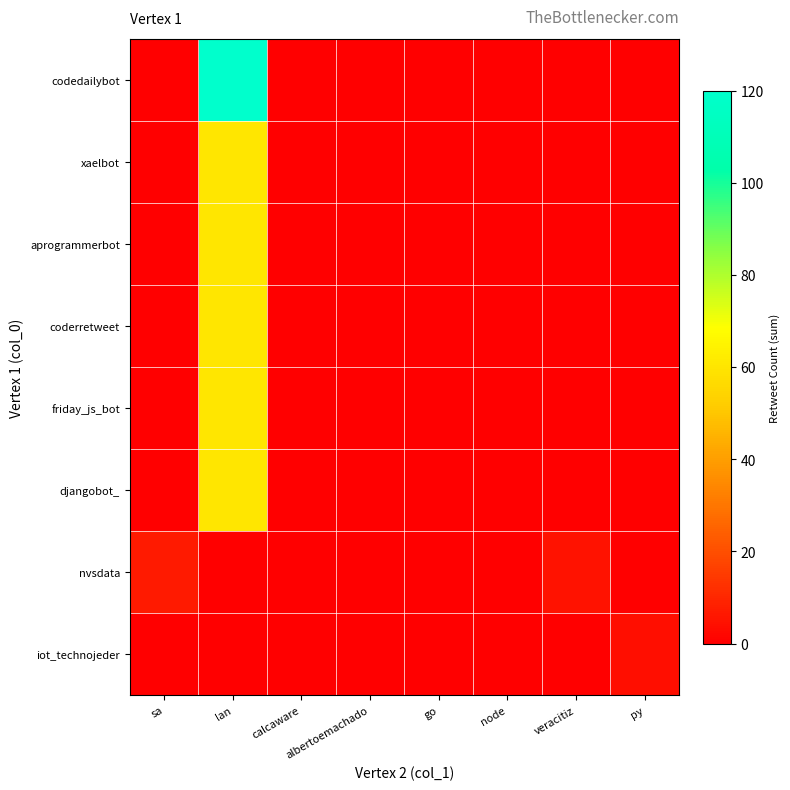

At how many categories does at least one series exceed 79?

1